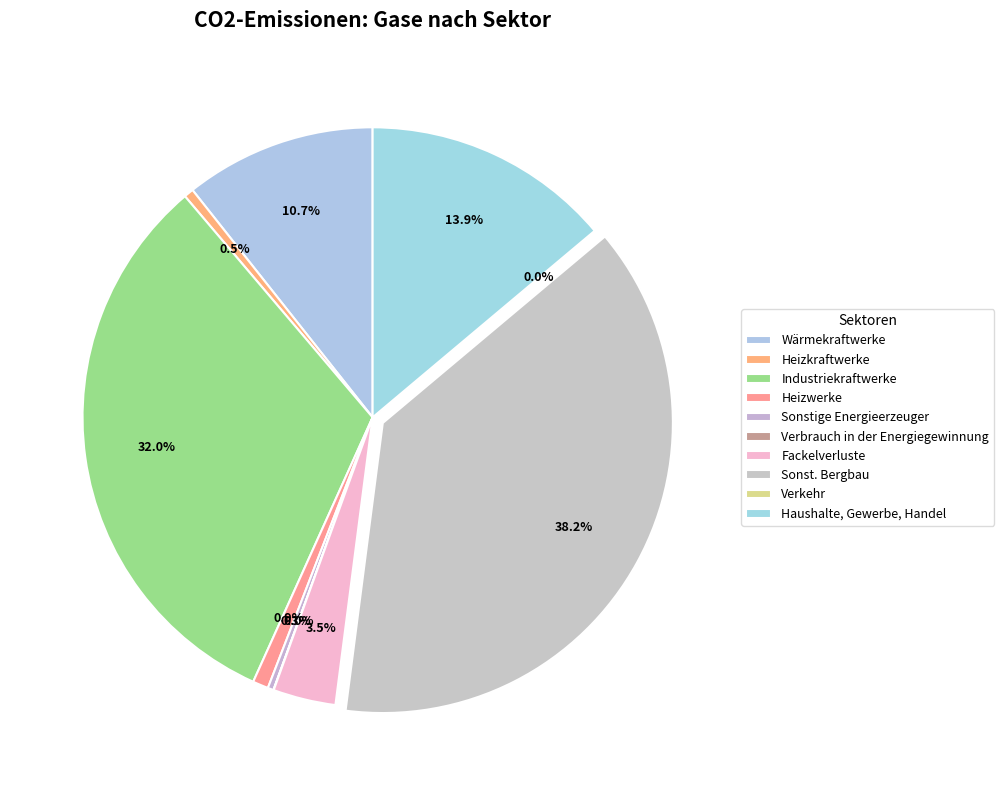

How many slices are in this pie chart?

10